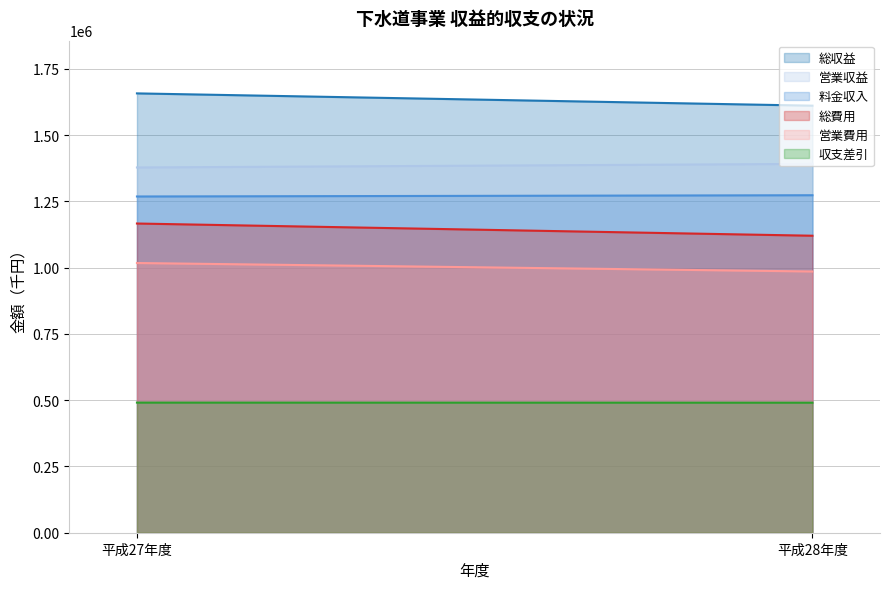

What is the spread (max minus min) of values at 平成28年度?

1120797